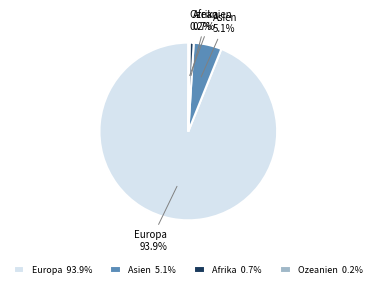

To the nearest percent, what percentage of the pie is Afrika?

1%